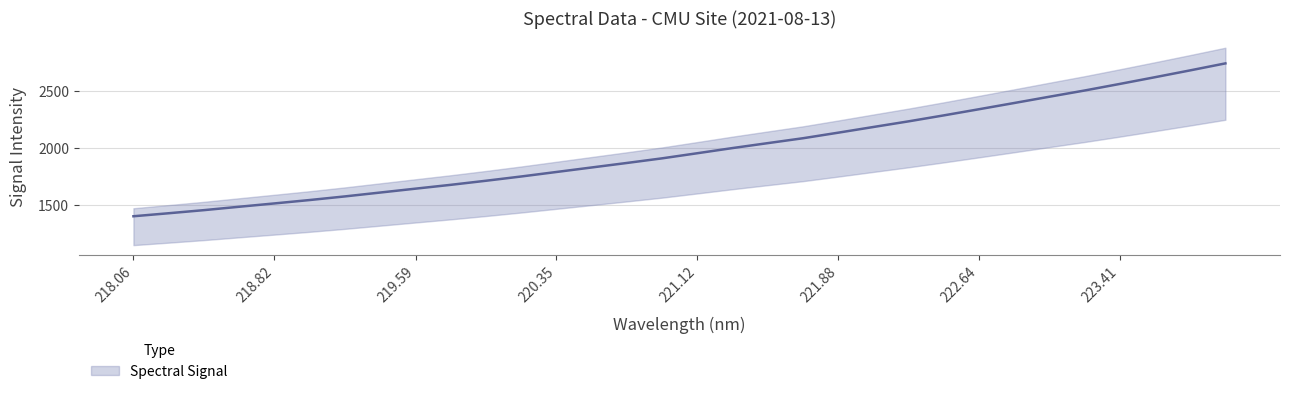

Which label corresponds to the largest value in the chart?

223.9802